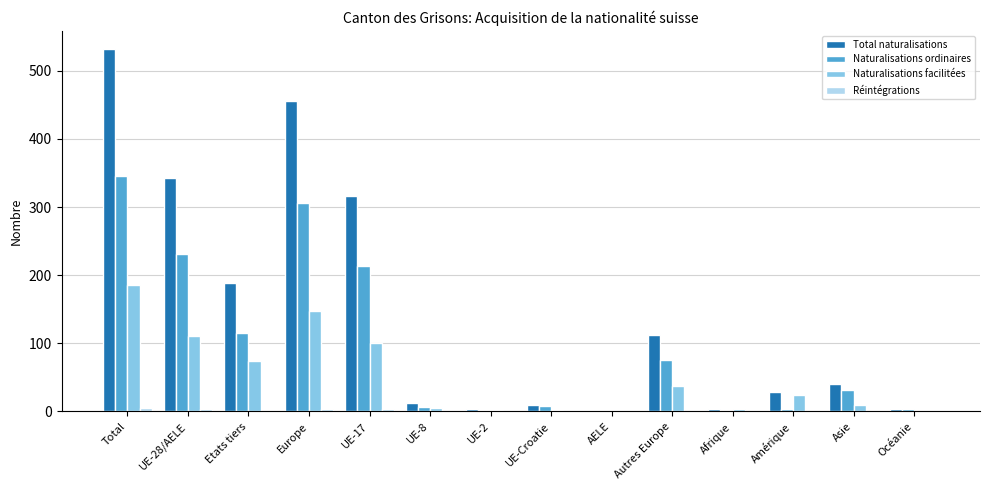

What is the sum of all Naturalisations facilitées values?

703